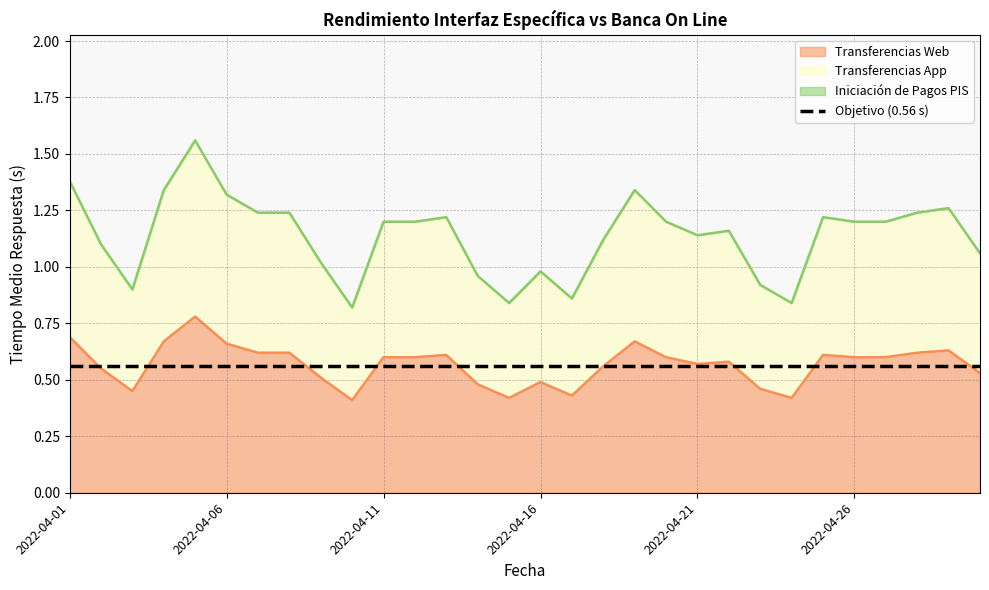

At 2022-04-04, list the series in order from largest to smallest.

Transferencias App, Transferencias Web